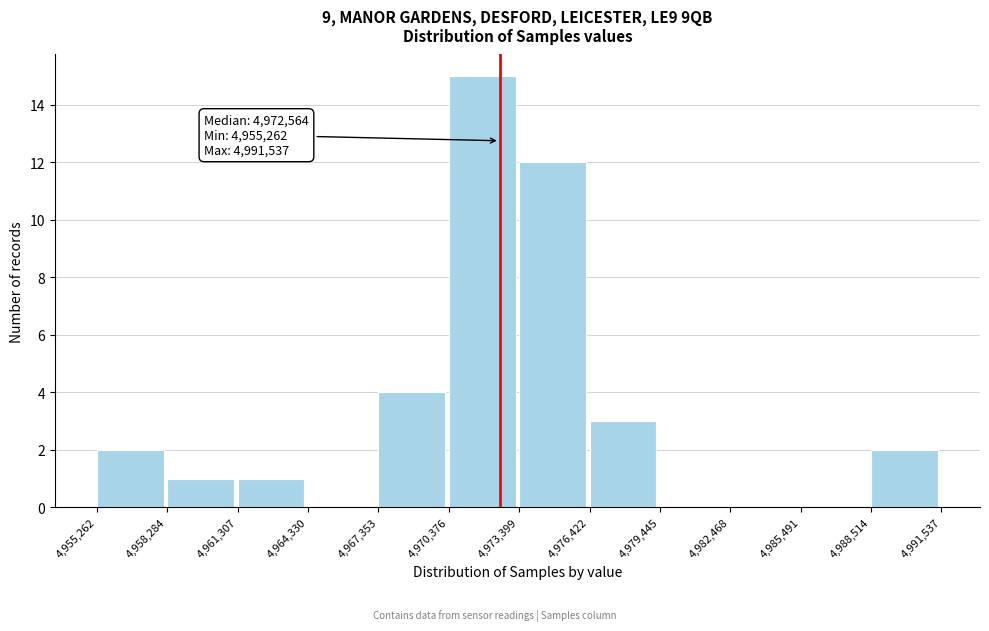

Over which range of the x-axis is the bar tallest?

4,970,376 to 4,973,399